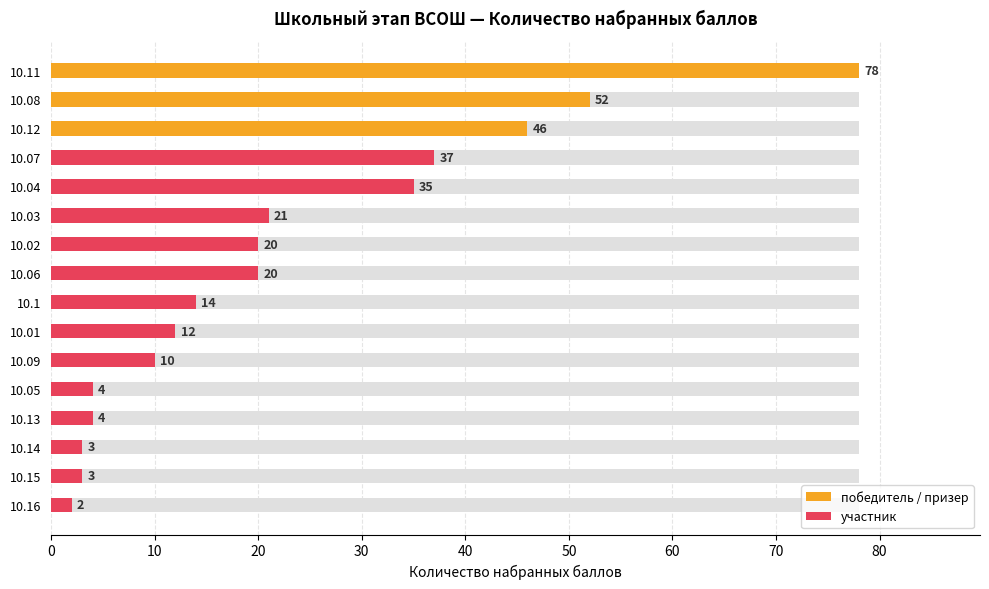

List the labels in order of value, largest first.

10.11, 10.08, 10.12, 10.07, 10.04, 10.03, 10.02, 10.06, 10.1, 10.01, 10.09, 10.05, 10.13, 10.14, 10.15, 10.16